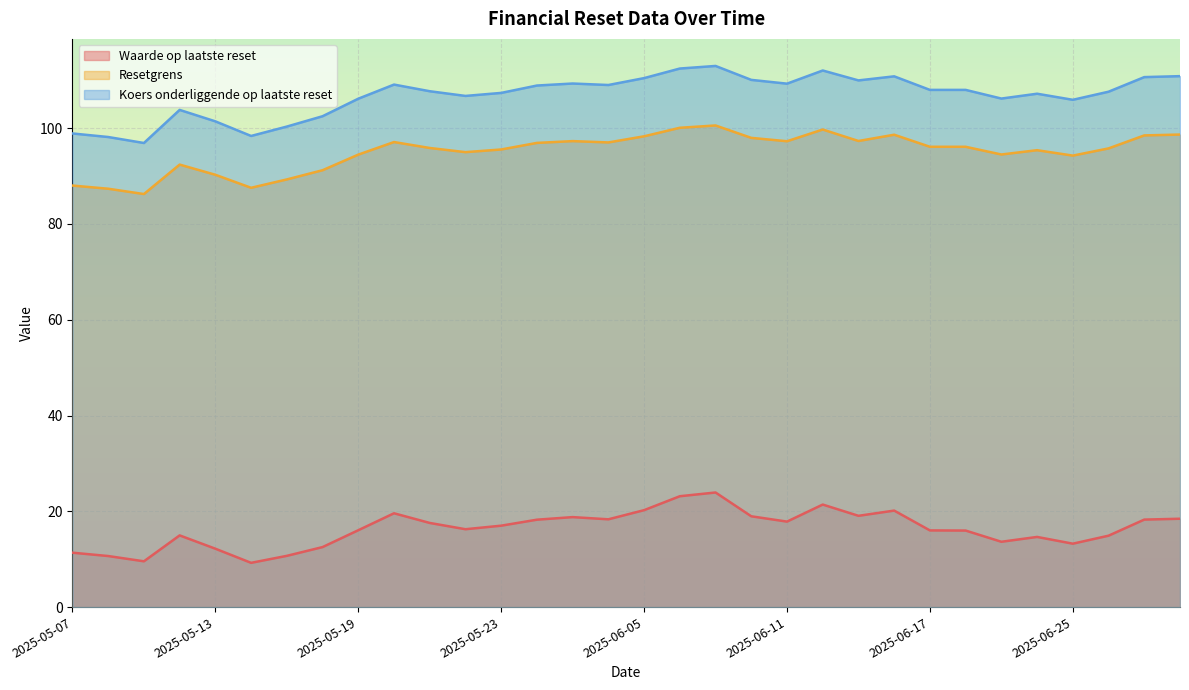

At which category is the sum across all series the highest?

2025-06-09